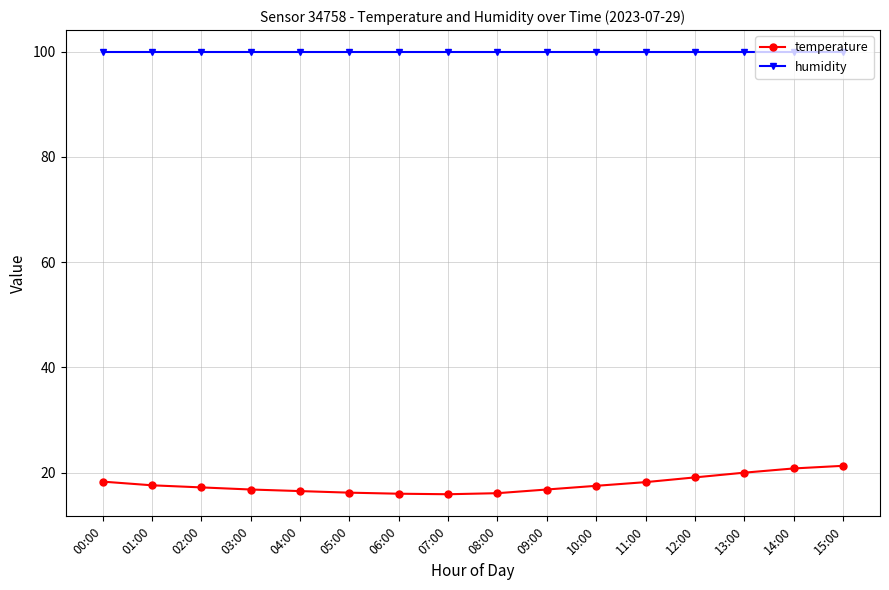

What is the average value of the humidity series?

99.9